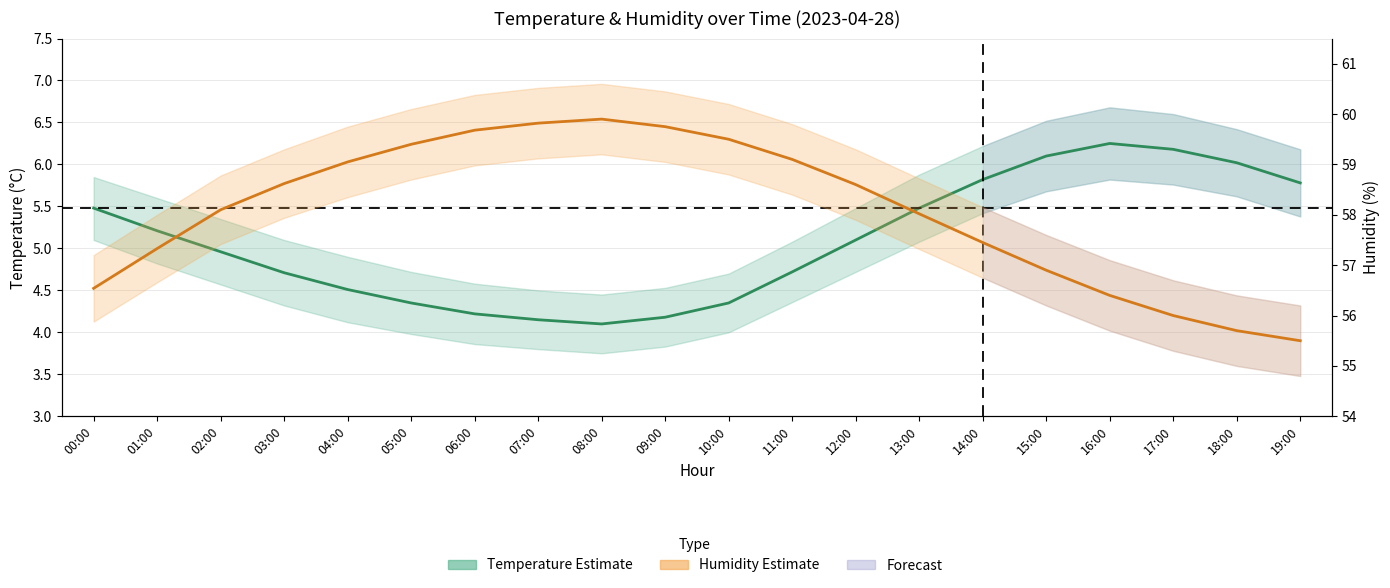

At which category does the chart reach its peak across all series?

08:00